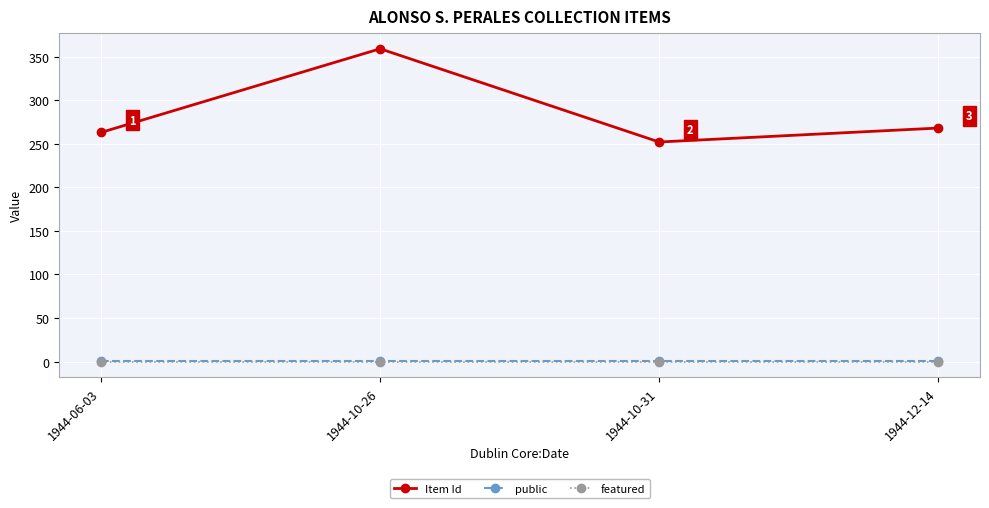

At which category is the sum across all series the highest?

1944-10-26